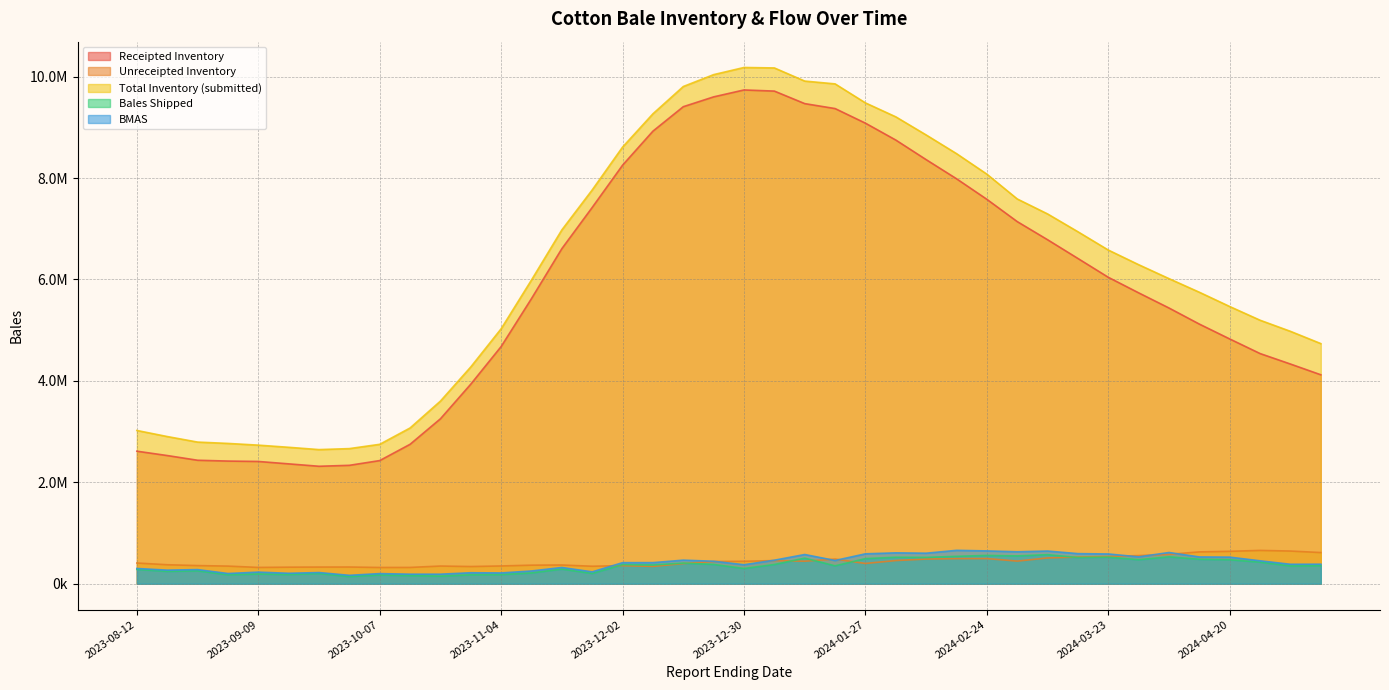

Which series has the largest total across all categories?

Total Inventory (submitted)